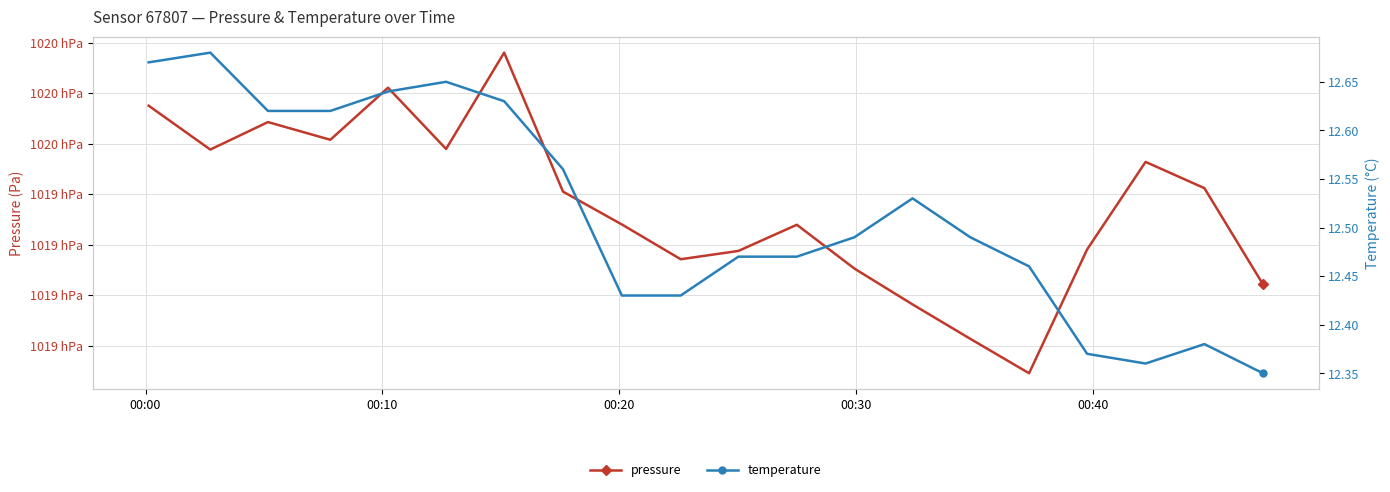

How many values in the pressure series exceed 101945?

10